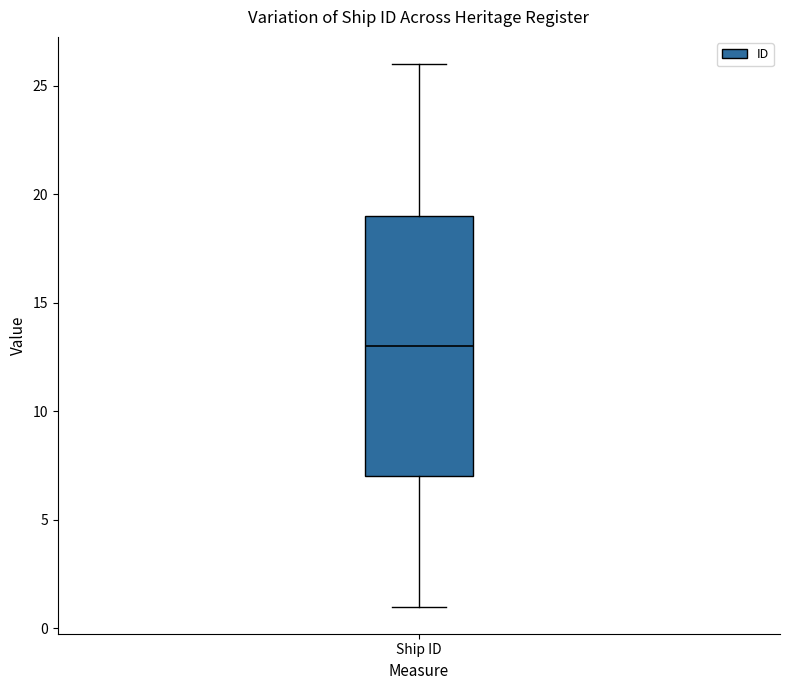

Transcribe this box plot: give where the median line is, the range the box spans, and where the two whiskers end, as read against the y-axis. The values are not printed on the chart, so give them approximately, as read against the axis.

median 13, box 7 to 19, whiskers 1 to 26